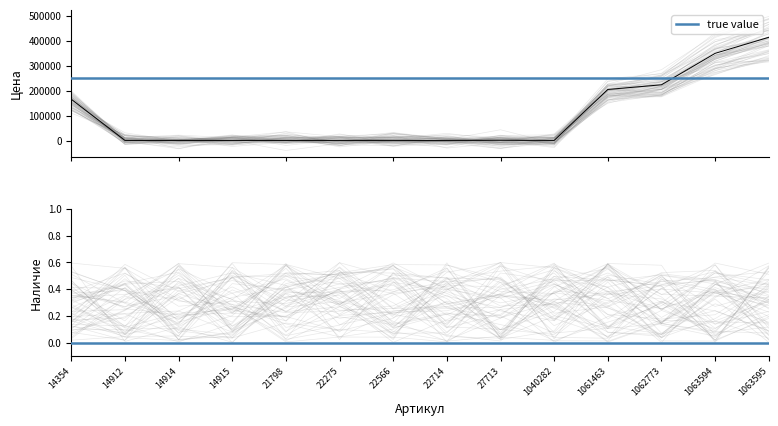

True or false: there are more than 0 points higher than both neighbors.

True